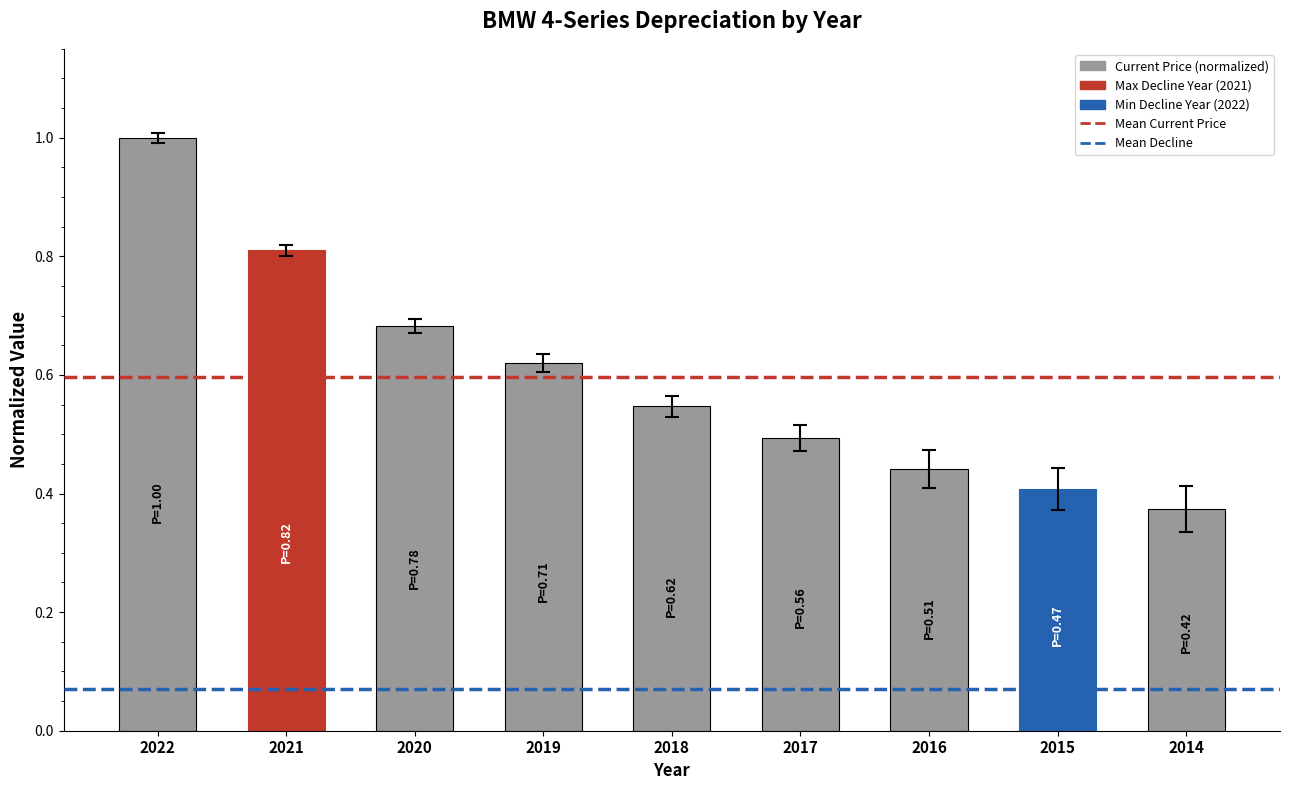

What is the value of the 1st bar from the left?

1.0